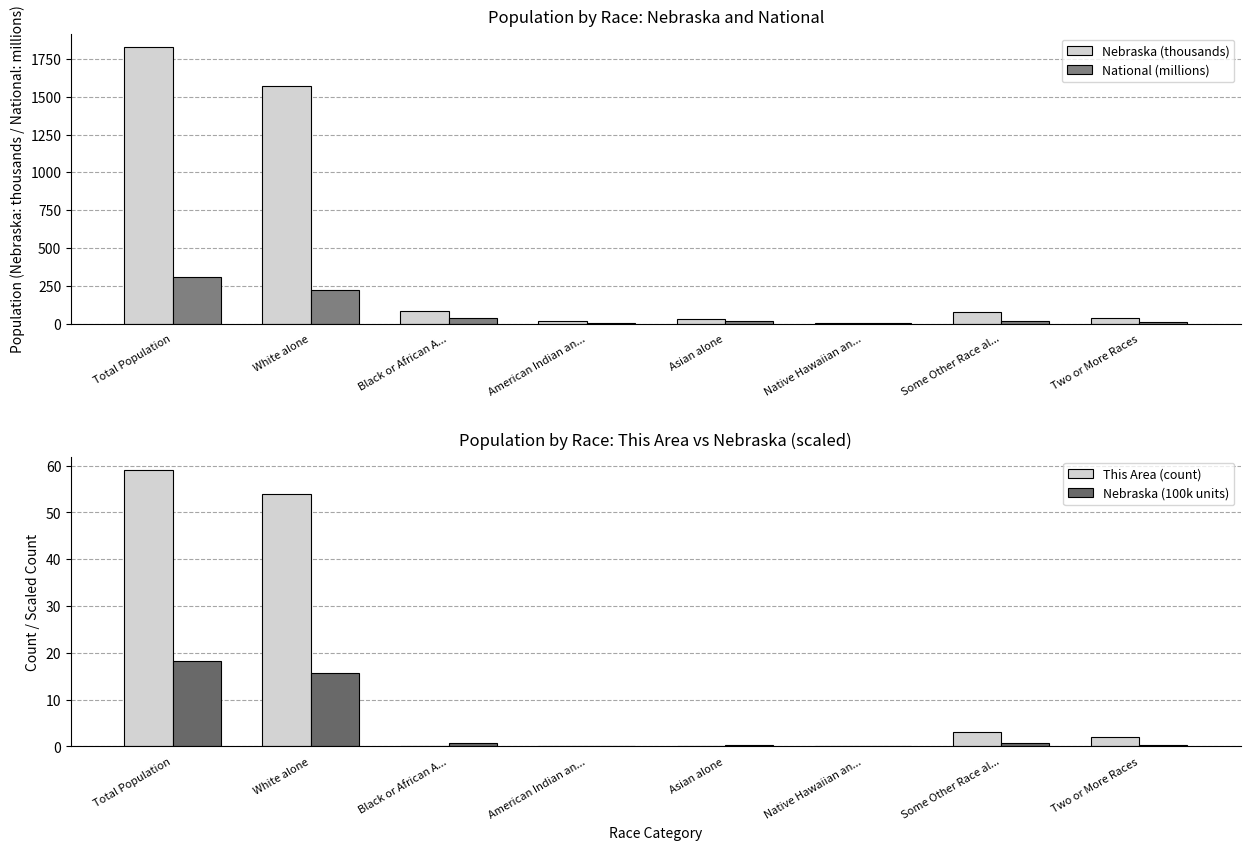

What is the label of the 4th bar from the right?

Asian alone